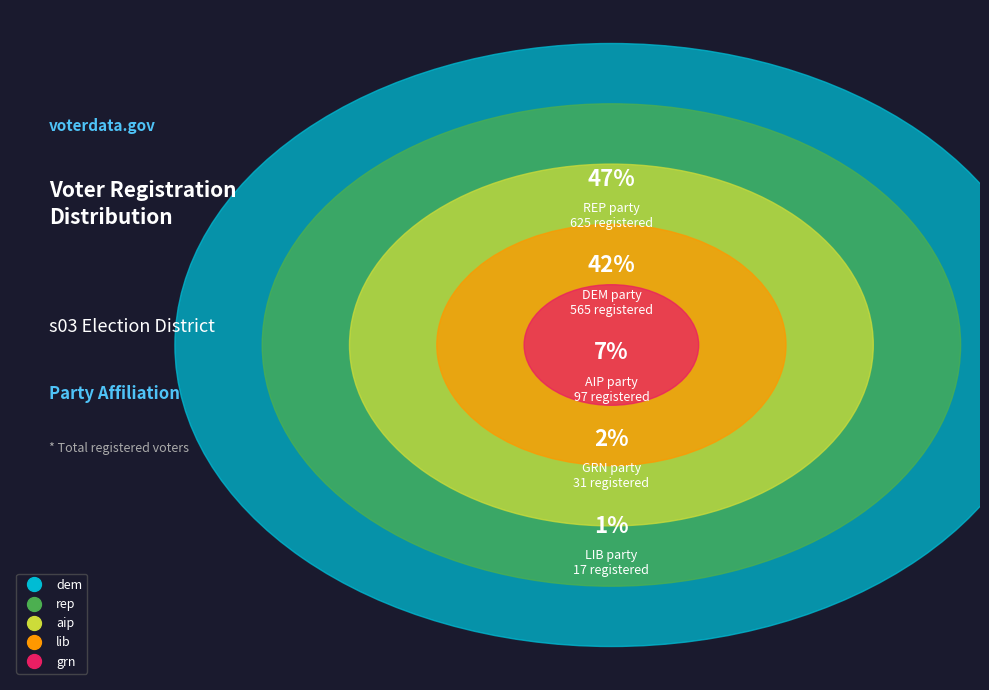

How many segments does this pie chart have?

5